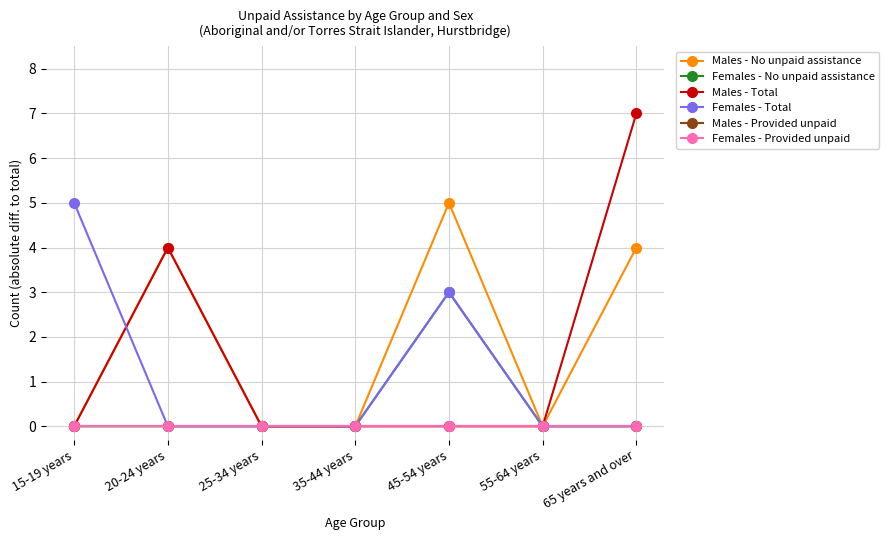

Does the chart have visible grid lines?

Yes